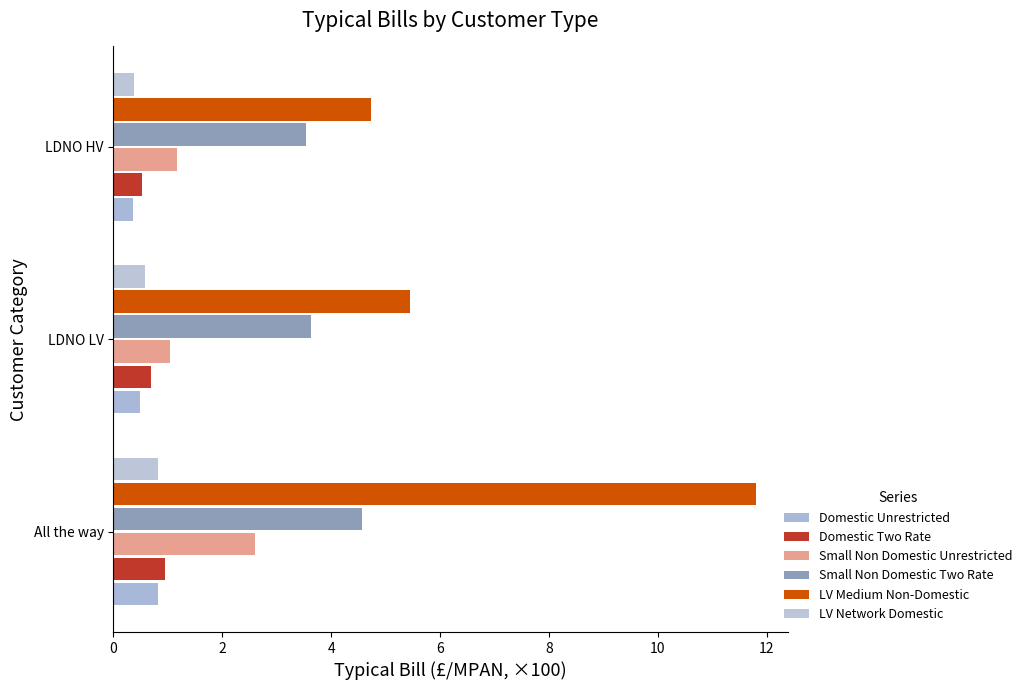

Which category has the lowest value in the LV Network Domestic series?

LDNO HV